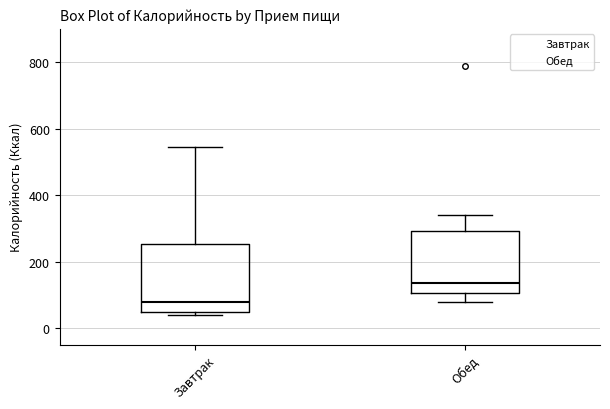

Where does the upper whisker of the box for Обед end on the y-axis? The values are not printed on the chart, so give them approximately, as read against the axis.

340